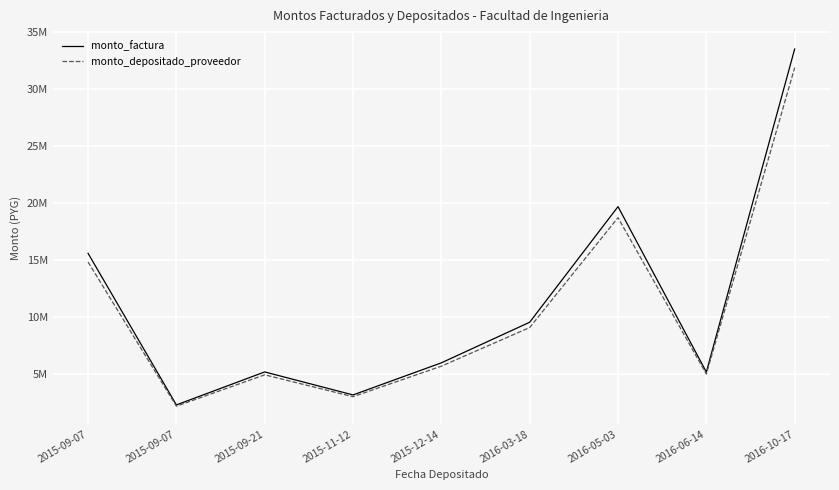

Which has a higher value, 2016-10-17 or 2016-05-03?

2016-10-17